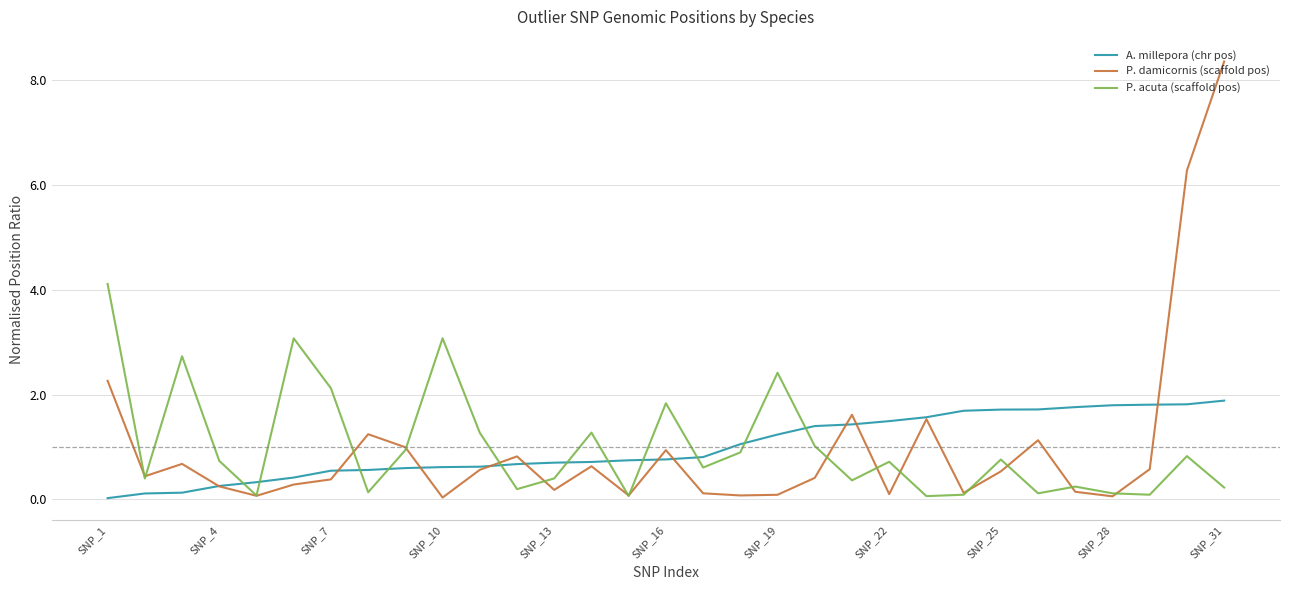

Which series ends up on top after the final intersection of P. acuta (scaffold pos) and A. millepora (chr pos)?

A. millepora (chr pos)